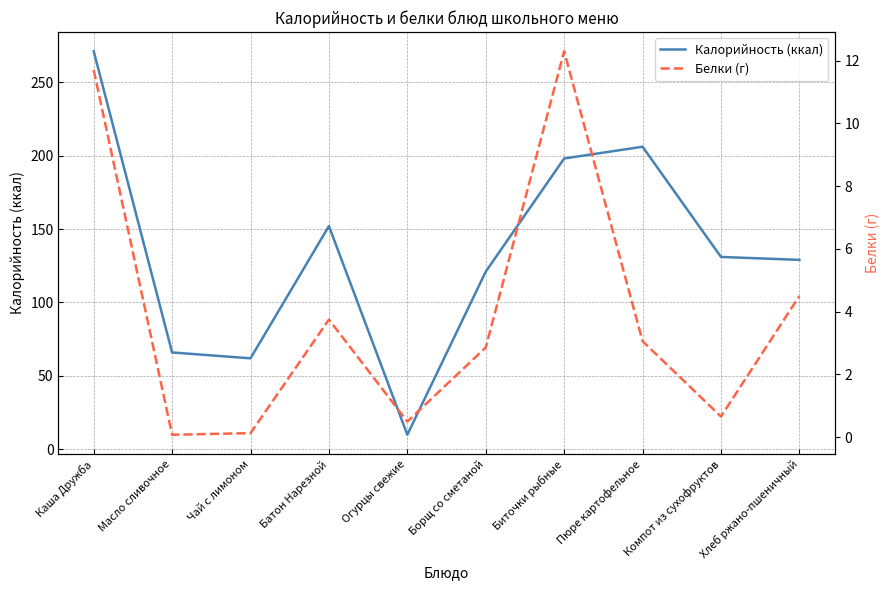

What is the difference between the second highest and minimum values in the Калорийность (ккал) series?

196